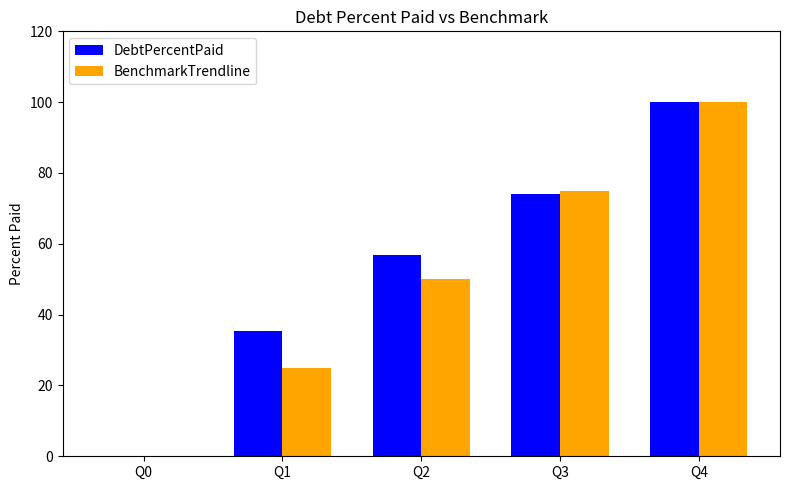

True or false: DebtPercentPaid has a value of 65.7 at Q4.

False